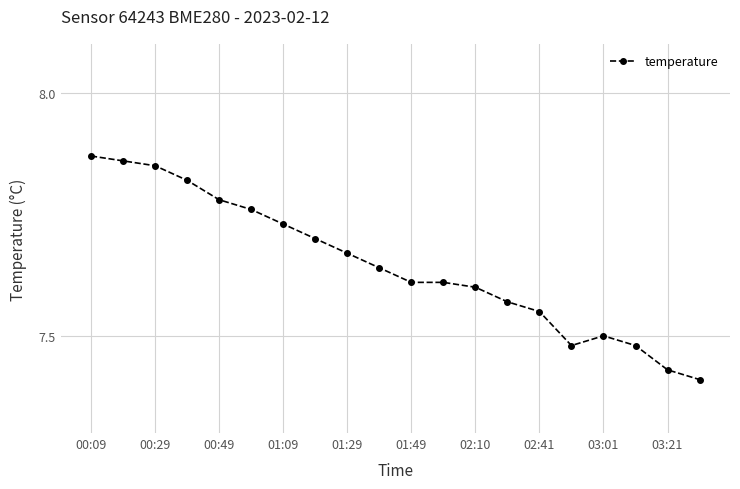

What is the difference between the maximum and minimum values?

0.5